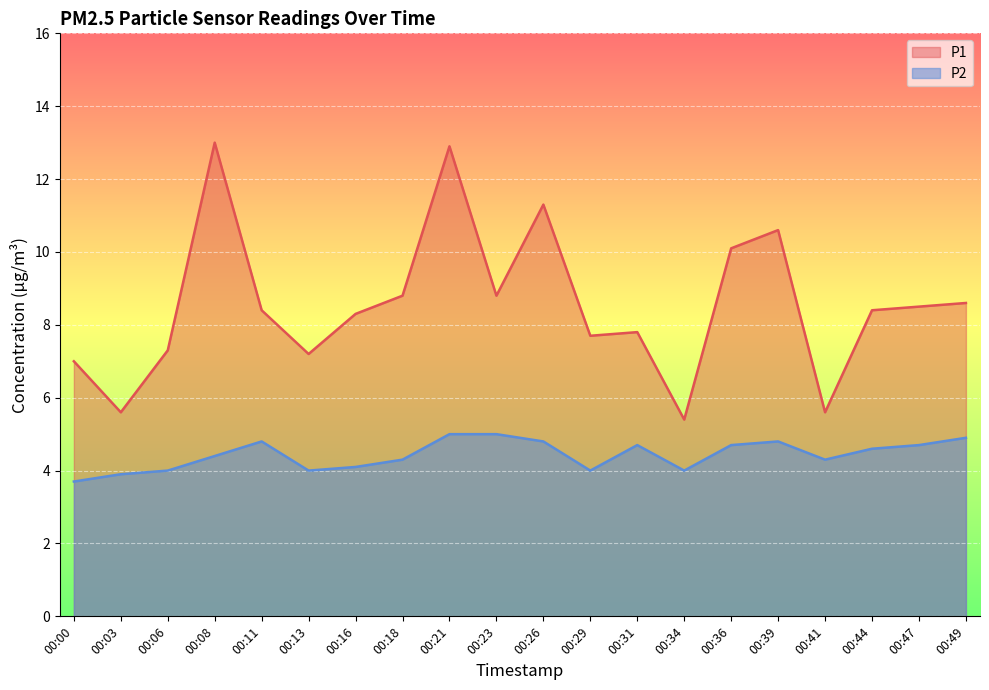

Which series changed the most between 00:08 and 00:11?

P1